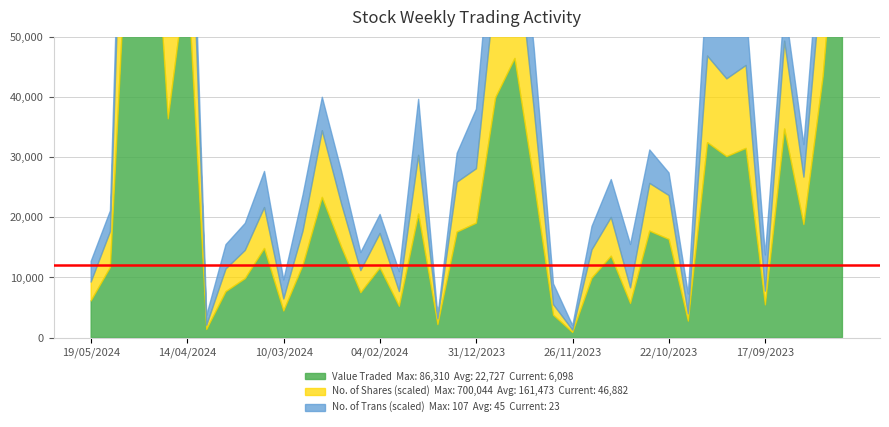

True or false: No. of Shares and Value Traded intersect in this chart.

False